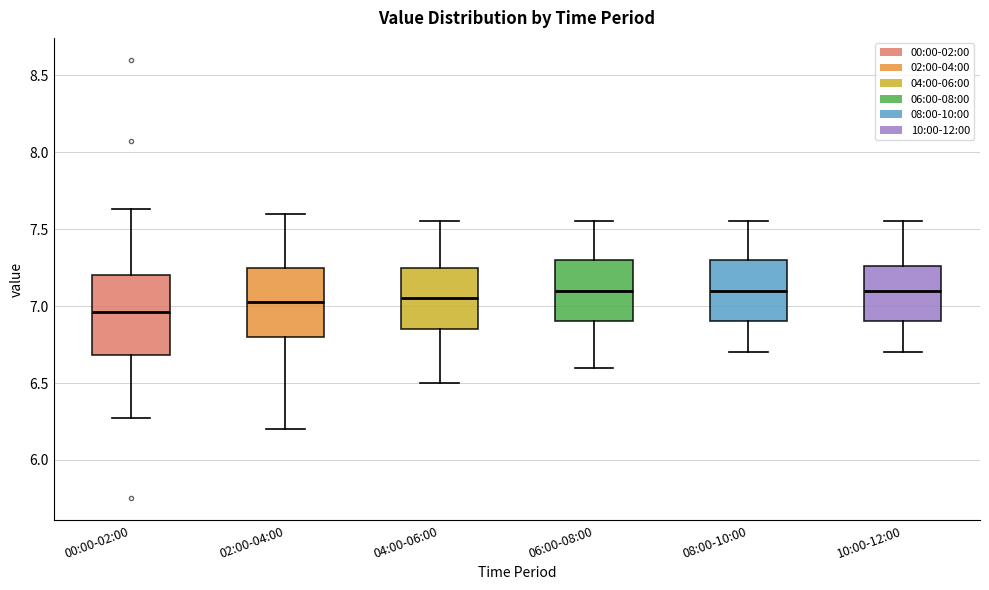

Reading left to right, transcribe this box plot: for each box, give where its median line is, the range the box spans, and where its two whiskers end, as read against the y-axis. The values are not printed on the chart, so give them approximately, as read against the axis.

00:00-02:00: median 6.95, box 6.70 to 7.20, whiskers 6.25 to 7.65
02:00-04:00: median 7.05, box 6.80 to 7.25, whiskers 6.20 to 7.60
04:00-06:00: median 7.05, box 6.85 to 7.25, whiskers 6.50 to 7.55
06:00-08:00: median 7.10, box 6.90 to 7.30, whiskers 6.60 to 7.55
08:00-10:00: median 7.10, box 6.90 to 7.30, whiskers 6.70 to 7.55
10:00-12:00: median 7.10, box 6.90 to 7.25, whiskers 6.70 to 7.55